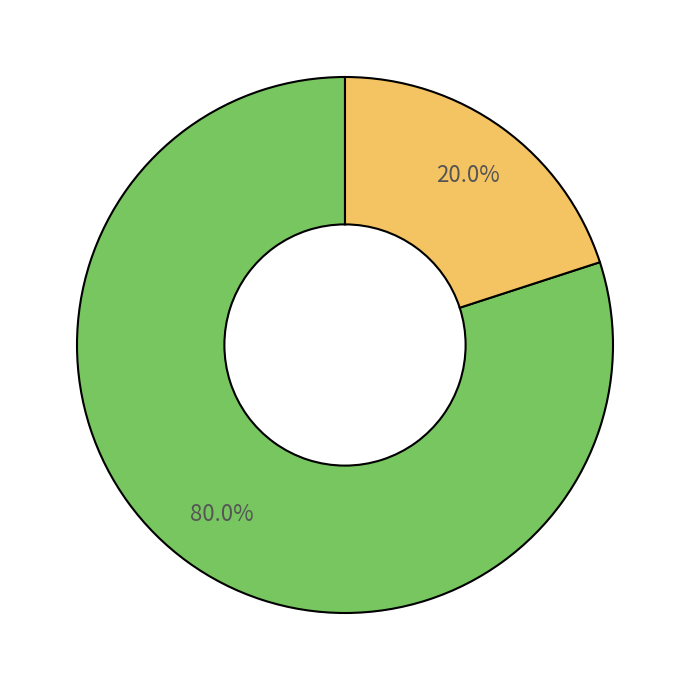

How many segments does this pie chart have?

2